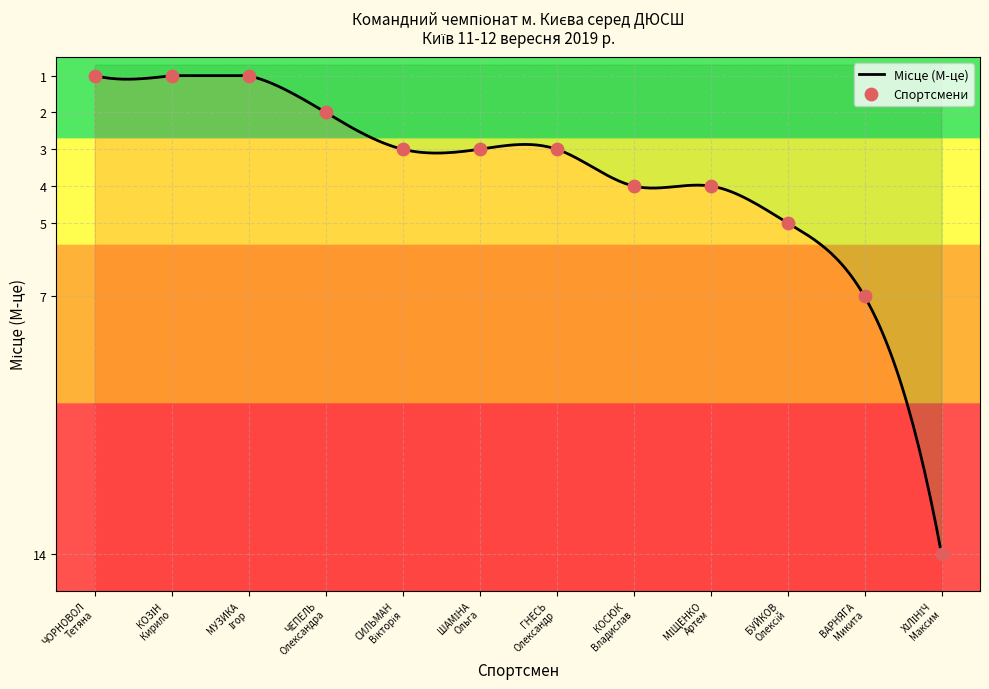

What is the change in value from ГНЕСЬ
Олександр to ХІЛІНІЧ
Максим?

+11